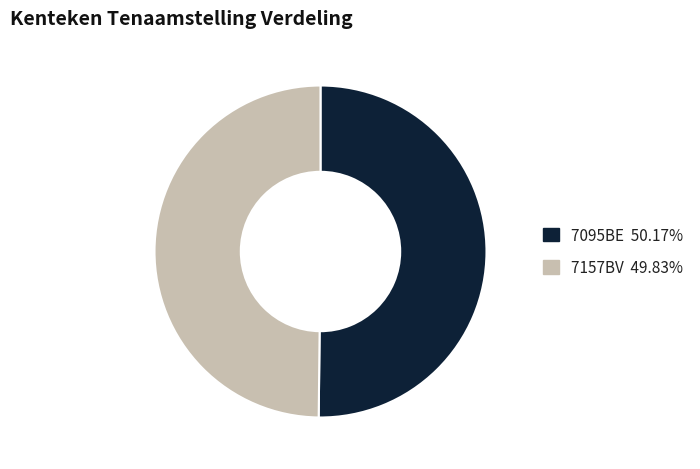

Approximately how many times larger is the value at 7157BV compared to 7095BE?

1.0